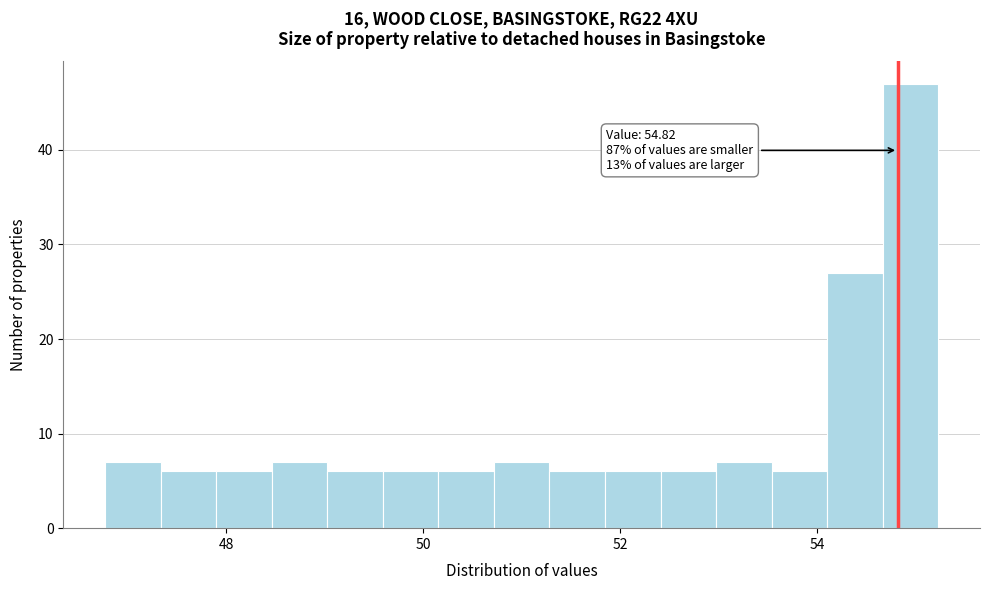

Around what value on the x-axis is the tallest bar? Give the approximate position of its centre, as read against the axis.

55.0